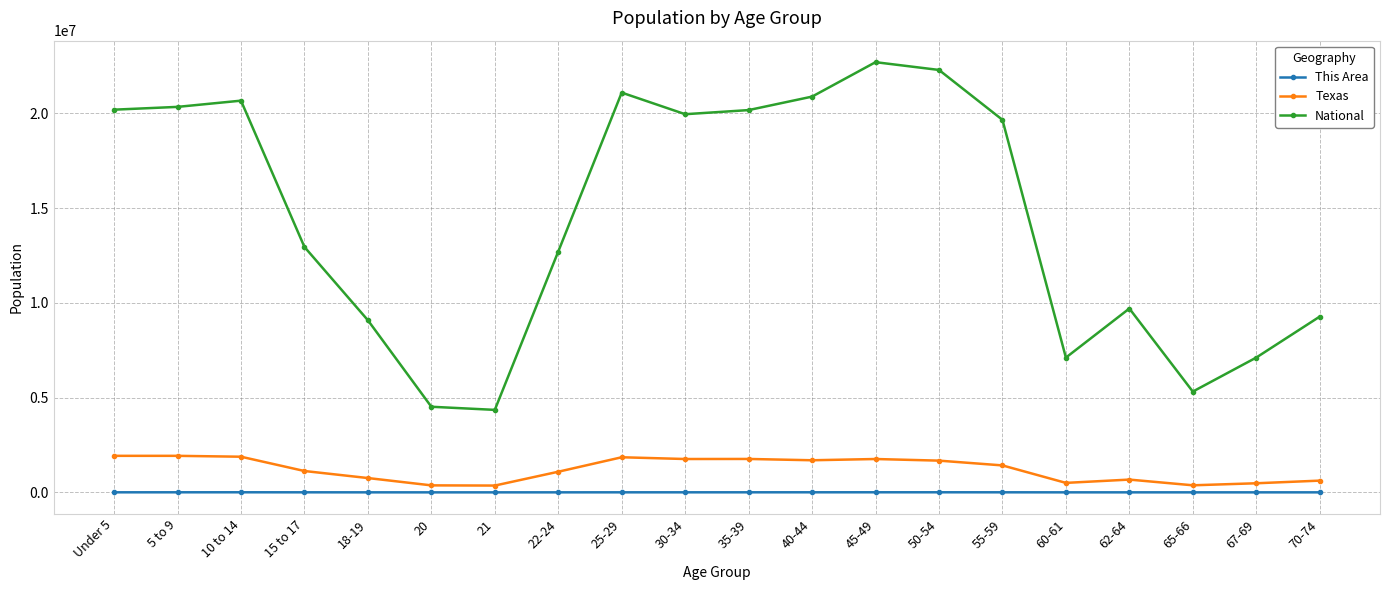

True or false: National and This Area cross at least once.

False